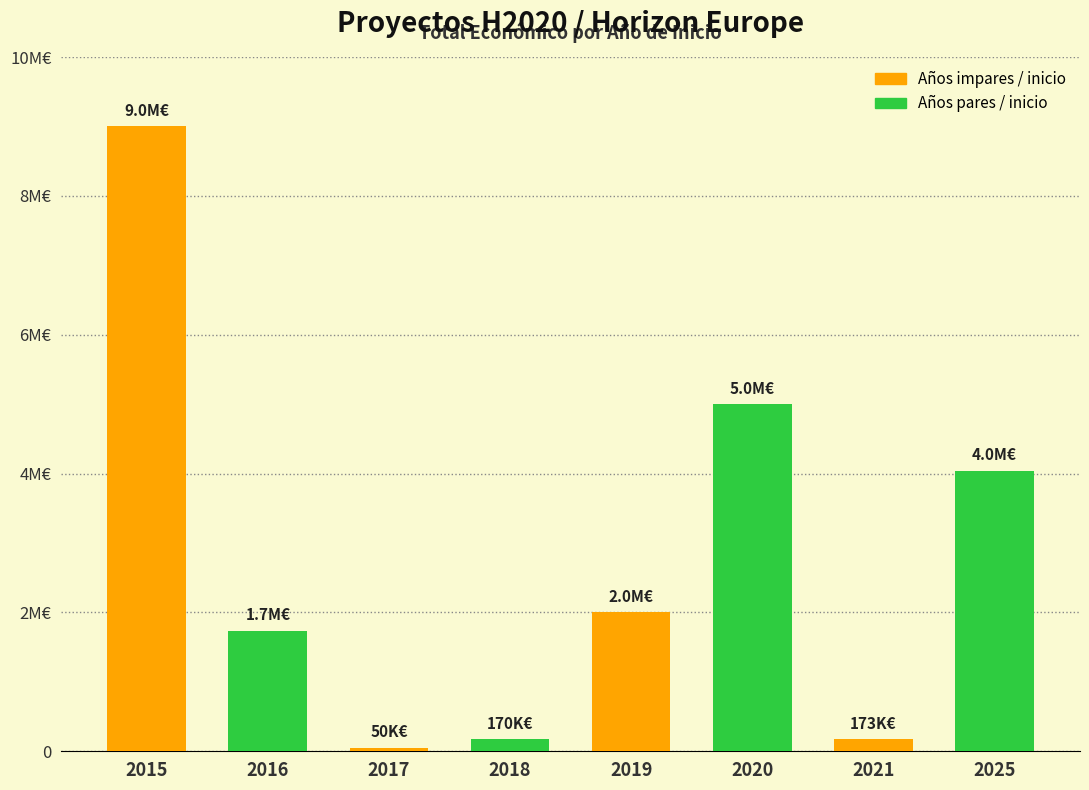

Is it true that the value at 2018 is 89808?

False